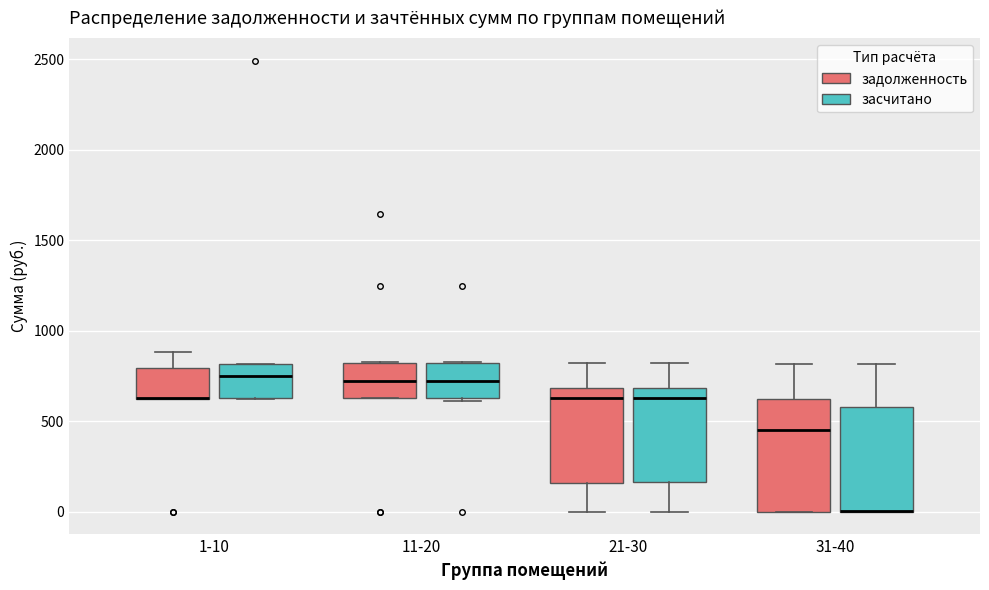

Reading left to right, read every box against the y-axis: the position of its median line, the range the box covers, and the ends of its whiskers. The values are not printed on the chart, so give them approximately, as read against the axis.

1-10 (задолженность): median 650 (drawn on the box's lower edge), box 600 to 800, whiskers 600 to 900
1-10 (засчитано): median 750, box 650 to 800, whiskers 600 to 800
11-20 (задолженность): median 700, box 650 to 800, whiskers 650 to 850
11-20 (засчитано): median 700, box 650 to 800, whiskers 600 to 850
21-30 (задолженность): median 650, box 150 to 700, whiskers 0 to 800
21-30 (засчитано): median 650, box 150 to 700, whiskers 0 to 800
31-40 (задолженность): median 450, box 0 to 600, whiskers 0 to 800
31-40 (засчитано): median 0 (drawn on the box's lower edge), box 0 to 600, whiskers 0 to 800